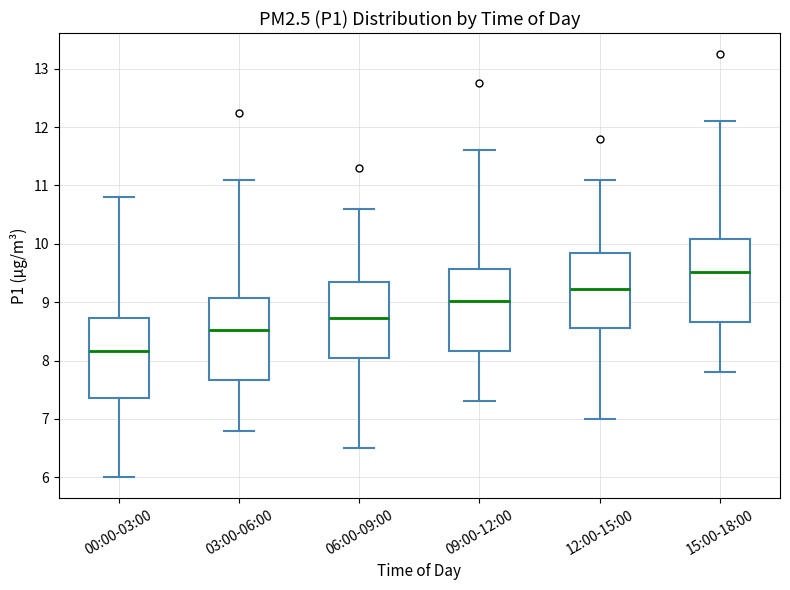

Reading left to right, read every box against the y-axis: the position of its median line, the range the box covers, and the ends of its whiskers. The values are not printed on the chart, so give them approximately, as read against the axis.

00:00-03:00: median 8.2, box 7.4 to 8.7, whiskers 6.0 to 10.8
03:00-06:00: median 8.5, box 7.7 to 9.1, whiskers 6.8 to 11.1
06:00-09:00: median 8.7, box 8.1 to 9.3, whiskers 6.5 to 10.6
09:00-12:00: median 9.0, box 8.2 to 9.6, whiskers 7.3 to 11.6
12:00-15:00: median 9.2, box 8.6 to 9.8, whiskers 7.0 to 11.1
15:00-18:00: median 9.5, box 8.7 to 10.1, whiskers 7.8 to 12.1